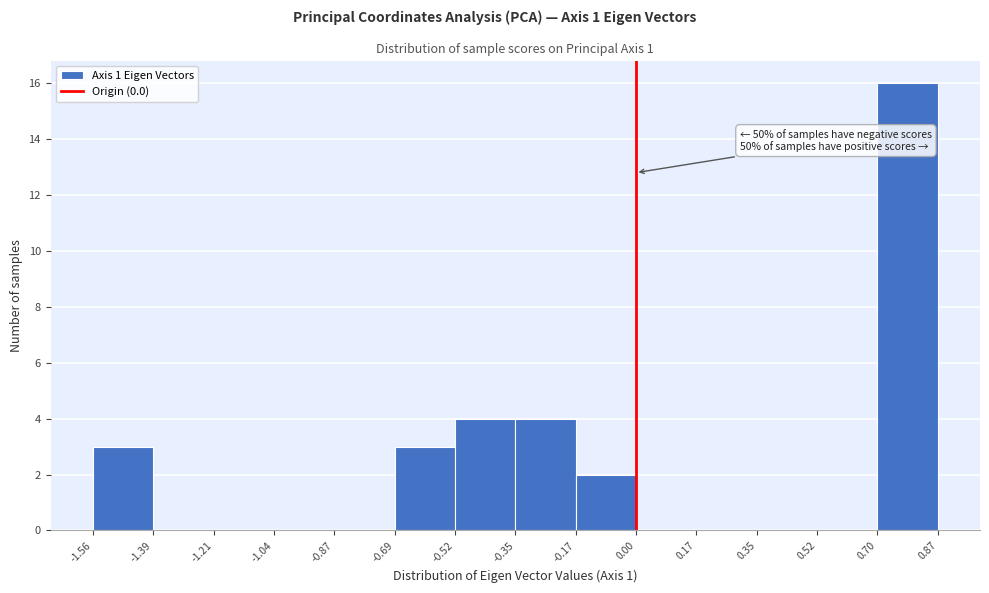

Over which range of the x-axis is the bar tallest?

0.70 to 0.87